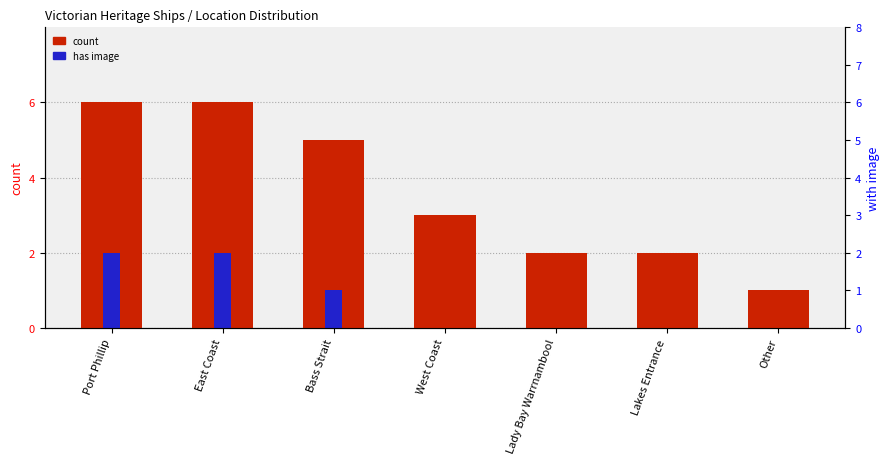

At how many categories does at least one series exceed 0?

7